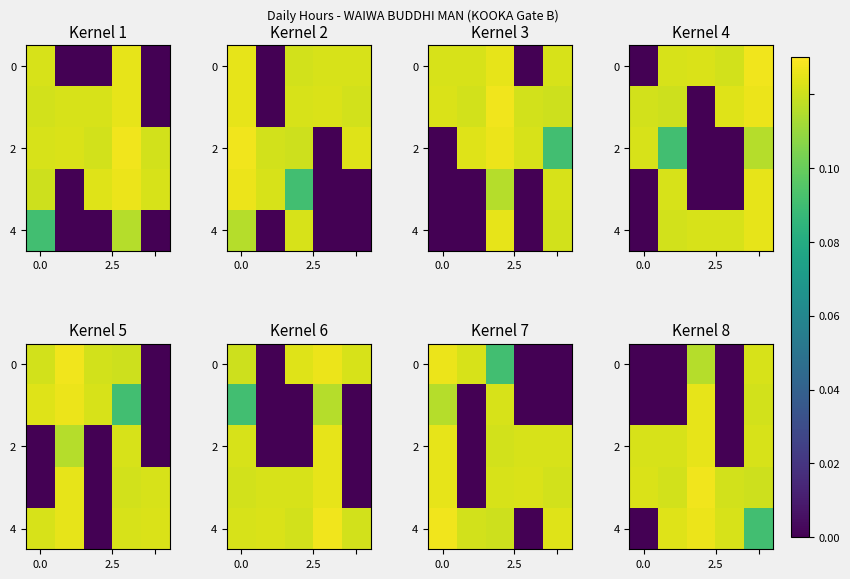

How many positive values does the 2 series have?

4